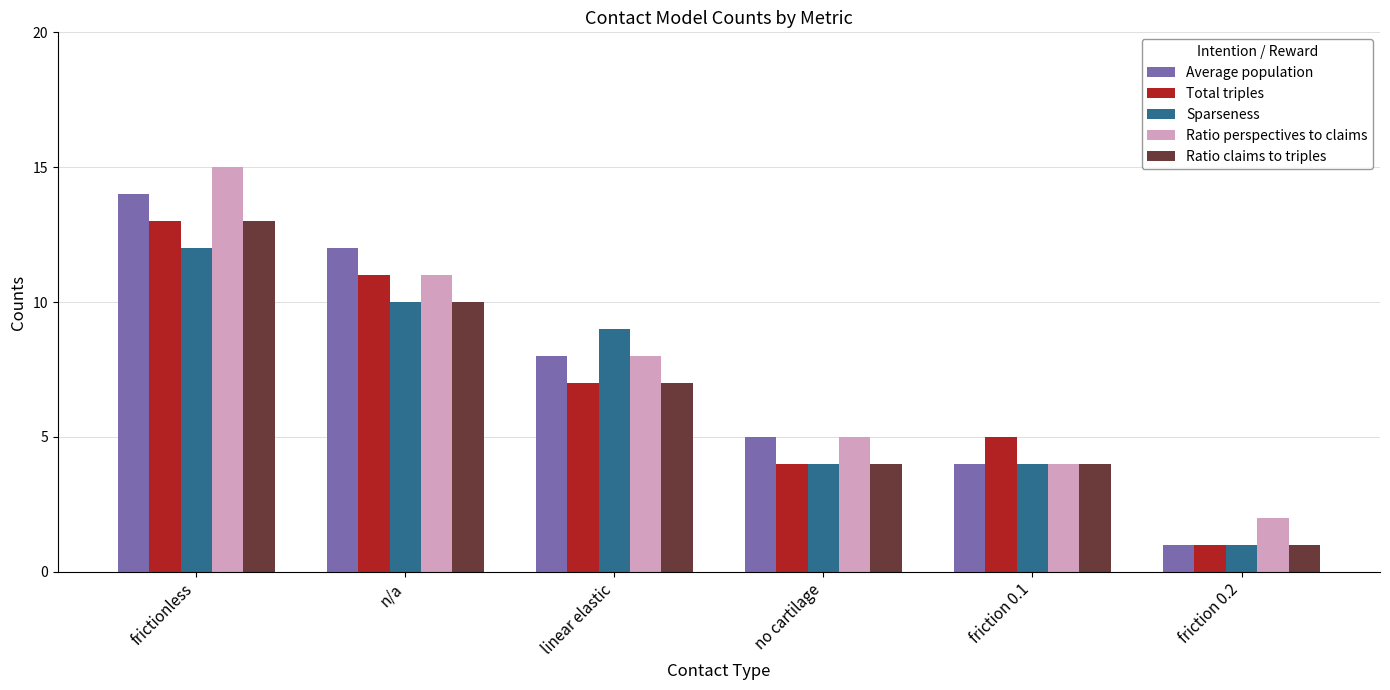

What is the value of the Total triples bar at the 2nd from the left?

11